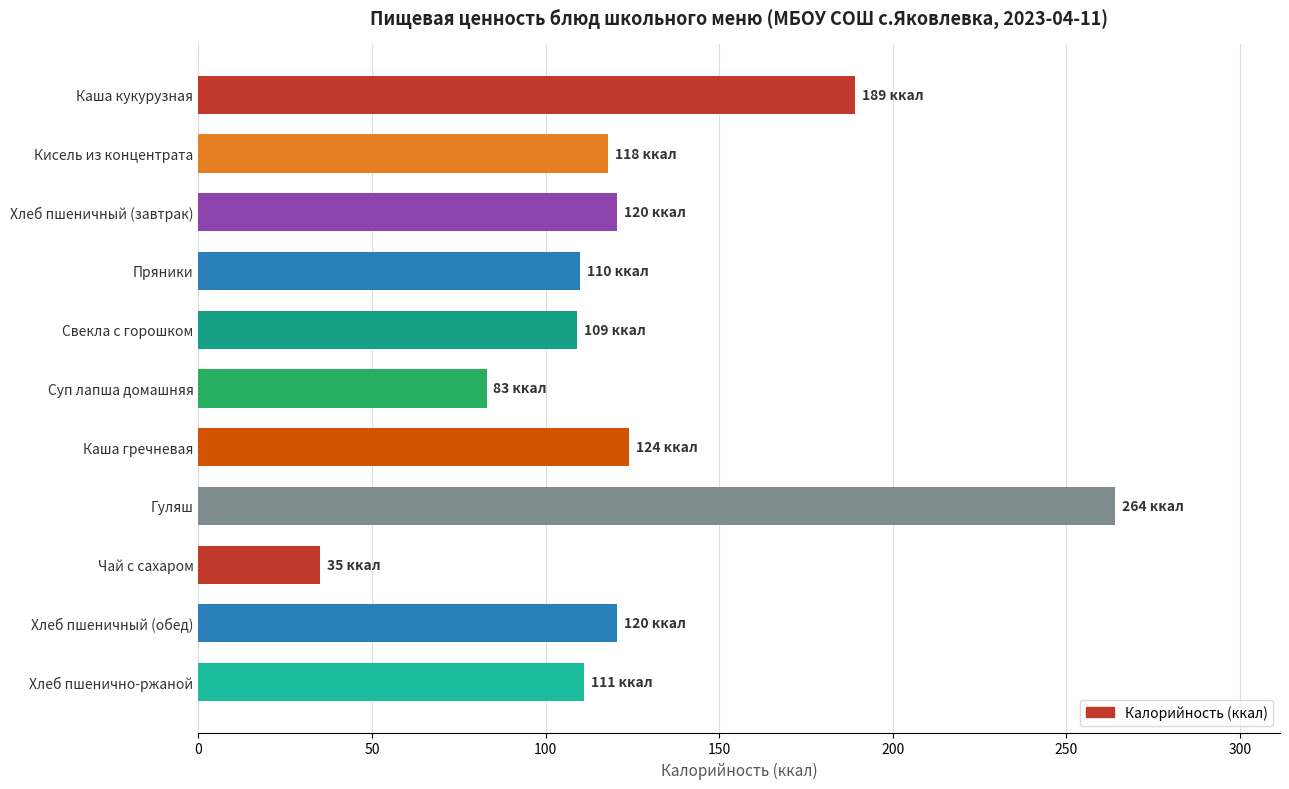

What is the difference between the maximum and minimum values?

229.0